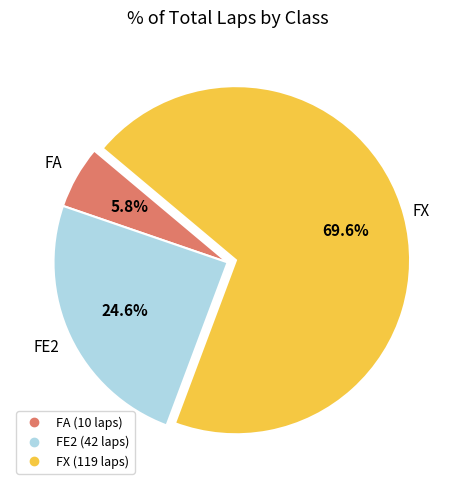

Does any single category account for the majority?

Yes